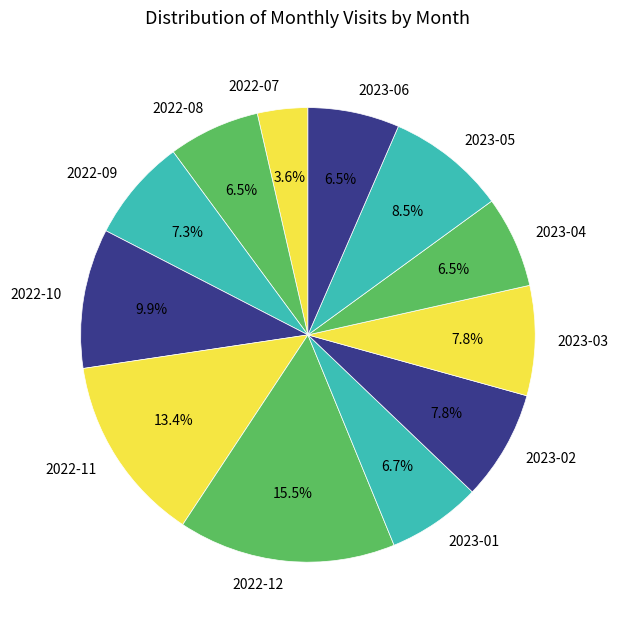

True or false: 2023-02 accounts for 8% of the total.

True